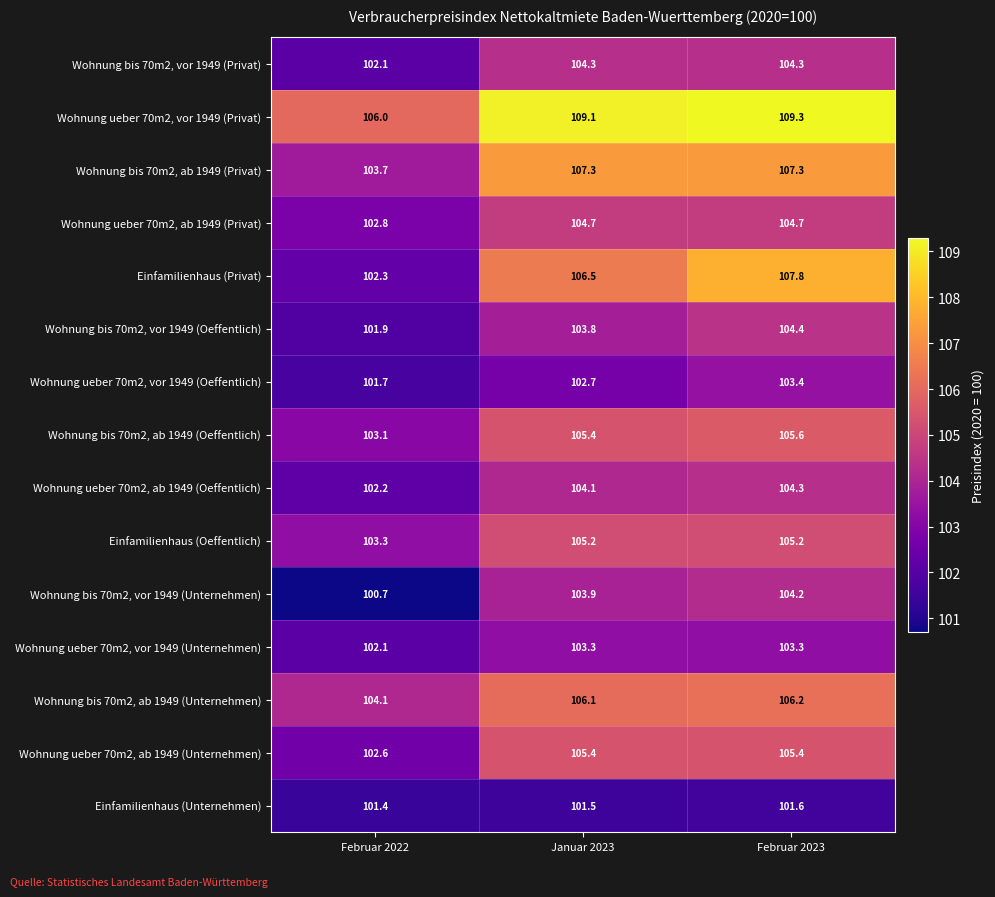

What is the sum of the Wohnung ueber 70m2, ab 1949 (Privat) values at Februar 2022 and Januar 2023?

207.5